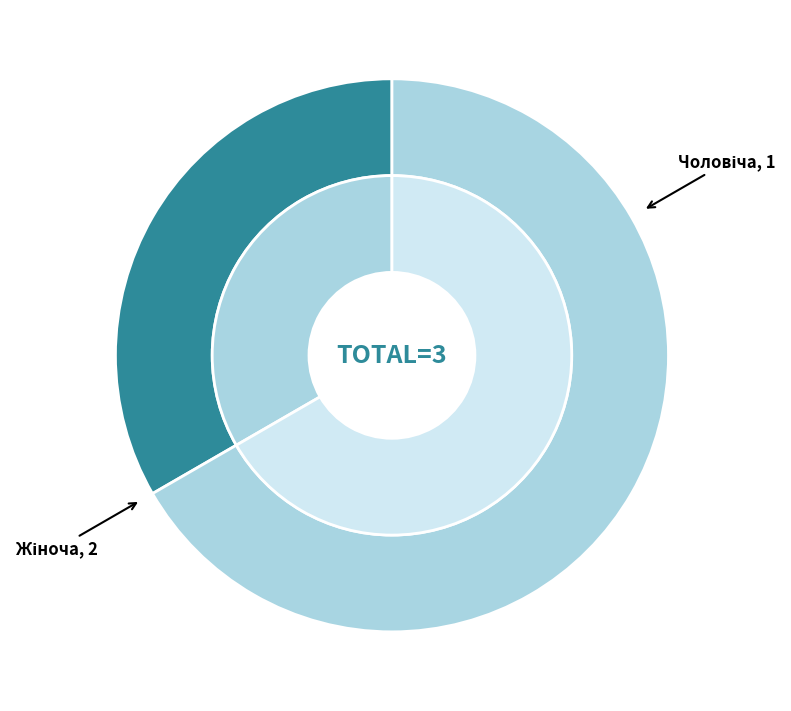

To the nearest percent, what is the difference between the Чоловіча and Жіноча slice percentages?

33%